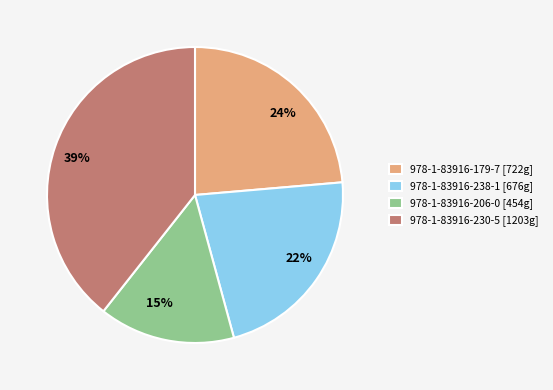

How many slices are in this pie chart?

4